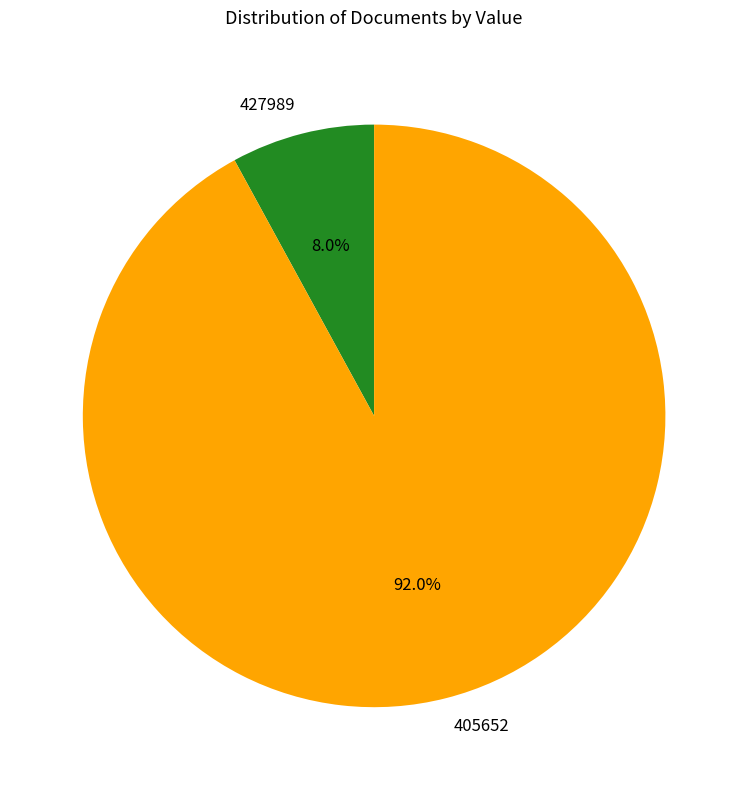

Which slice is the smallest?

427989